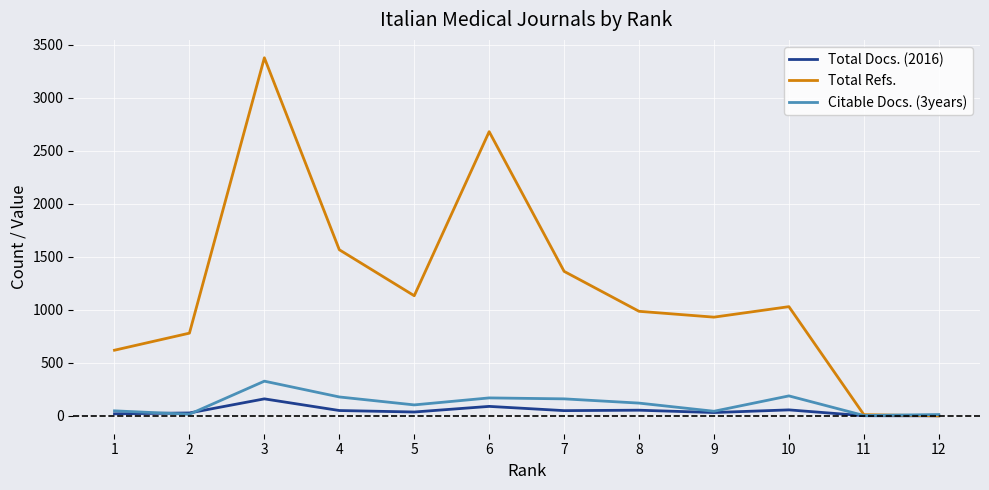

Is the value of Citable Docs. (3years) at 2 greater than the value of Total Refs. at 4?

No